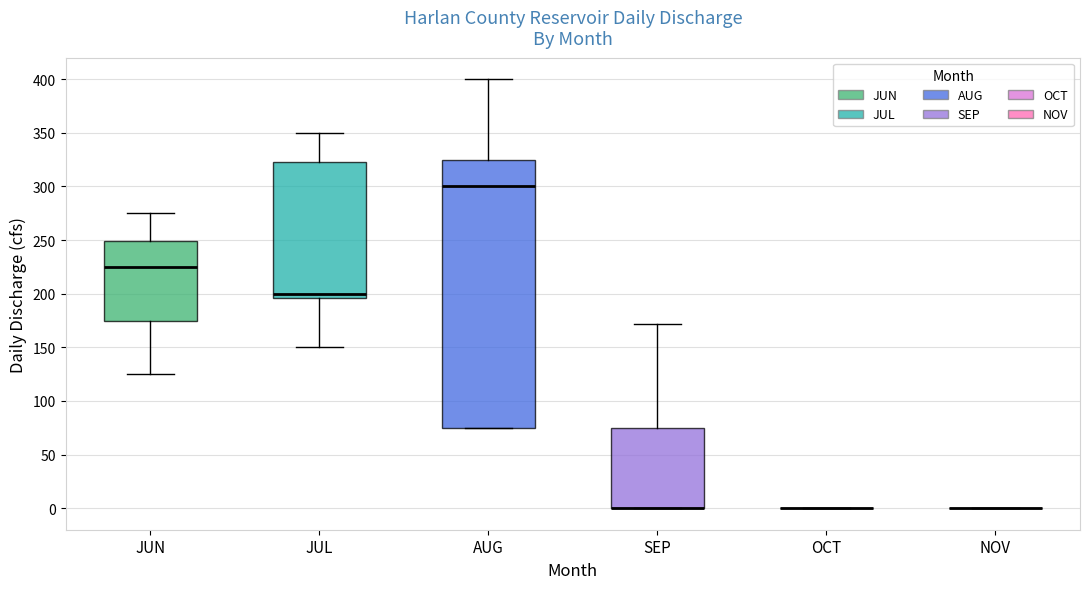

Which box is the tallest, from its lower edge to its upper edge?

AUG